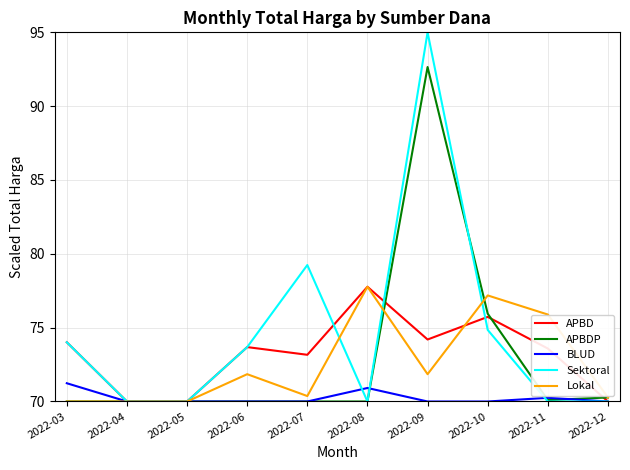

Between 2022-04 and 2022-10, which series saw the biggest shift?

Lokal